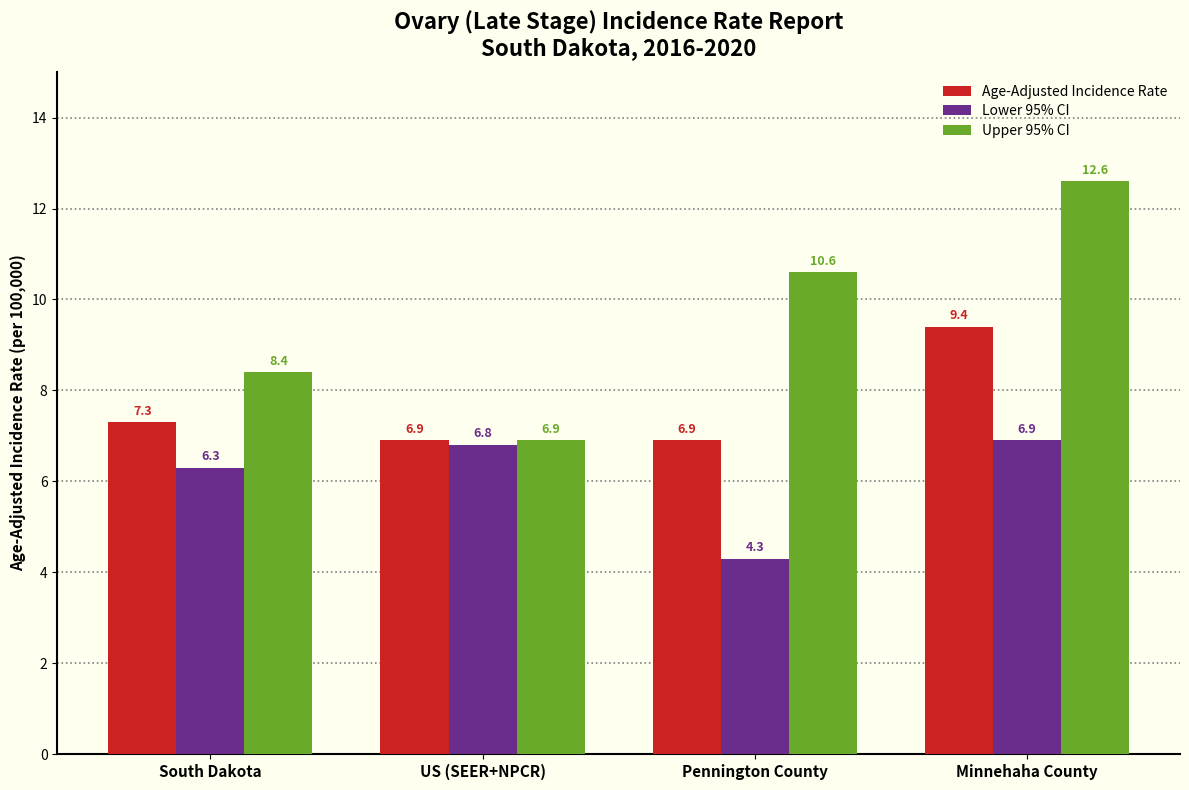

Which series has the largest range (max minus min)?

Upper 95% CI